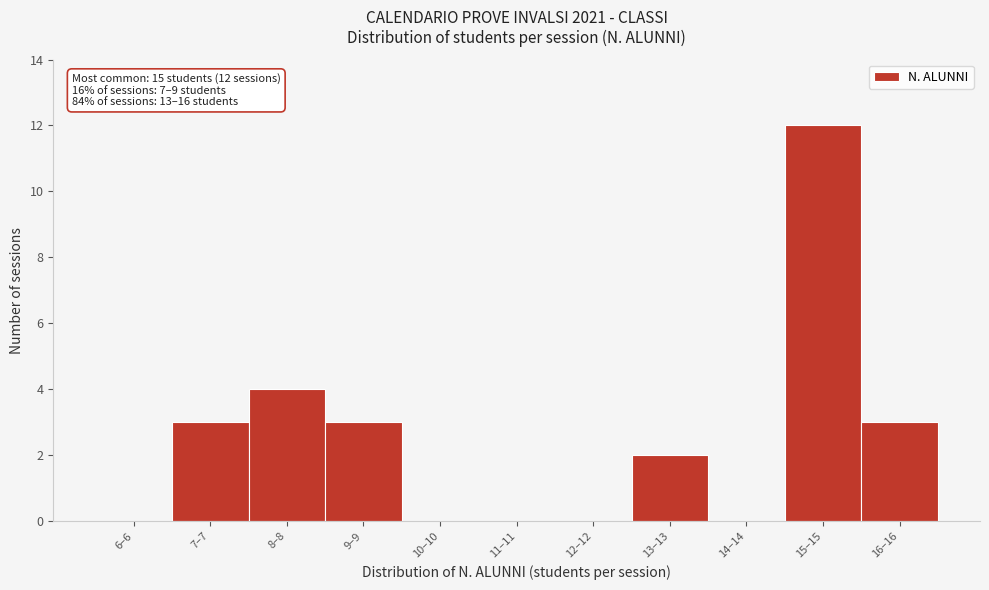

Reading left to right, what are all the values shown in this chart?

6–6=0	7–7=3	8–8=4	9–9=3	10–10=0	11–11=0	12–12=0	13–13=2	14–14=0	15–15=12	16–16=3